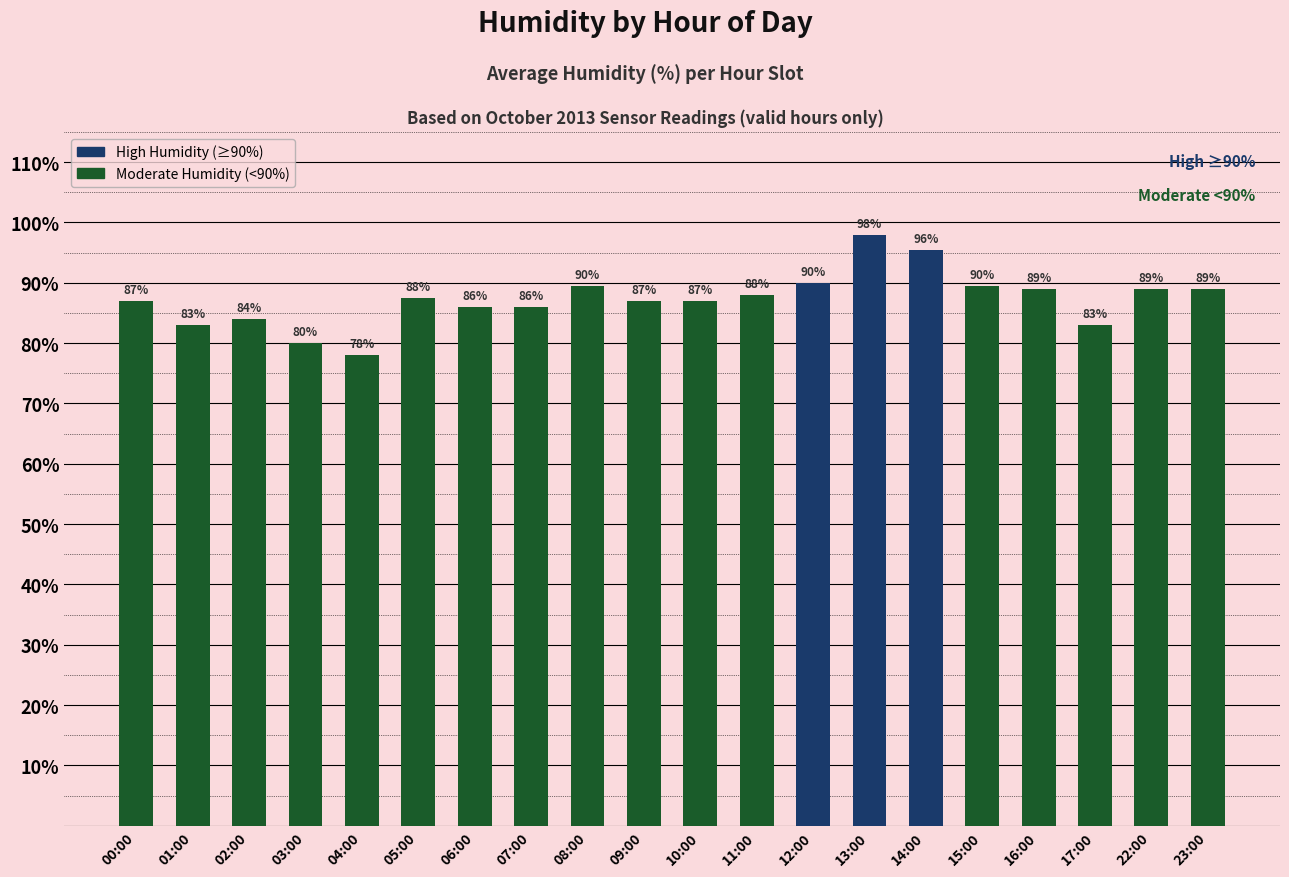

How many categories are shown in the chart?

20